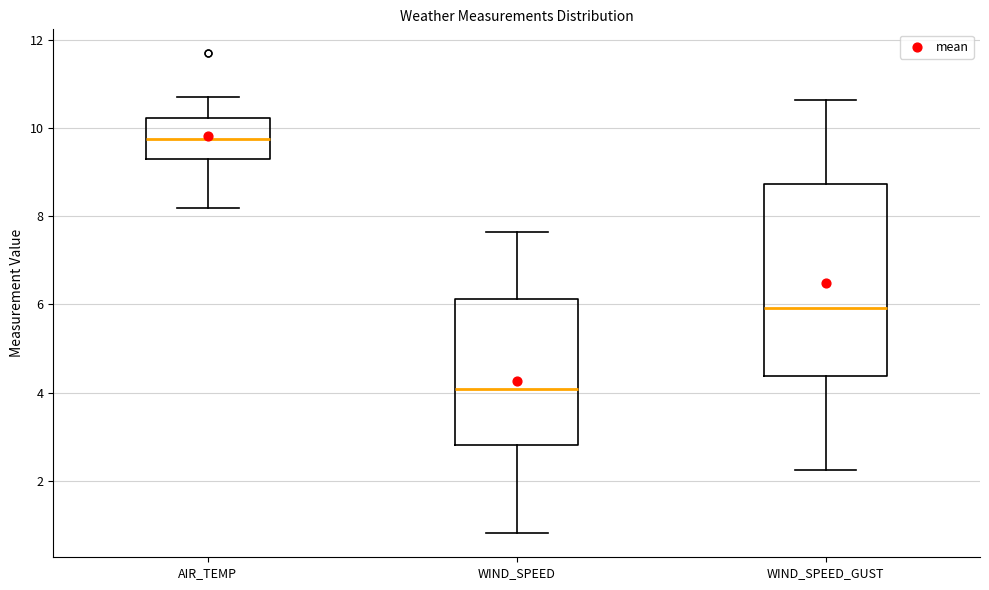

Where does the lower whisker of the box for WIND_SPEED end on the y-axis? The values are not printed on the chart, so give them approximately, as read against the axis.

0.8